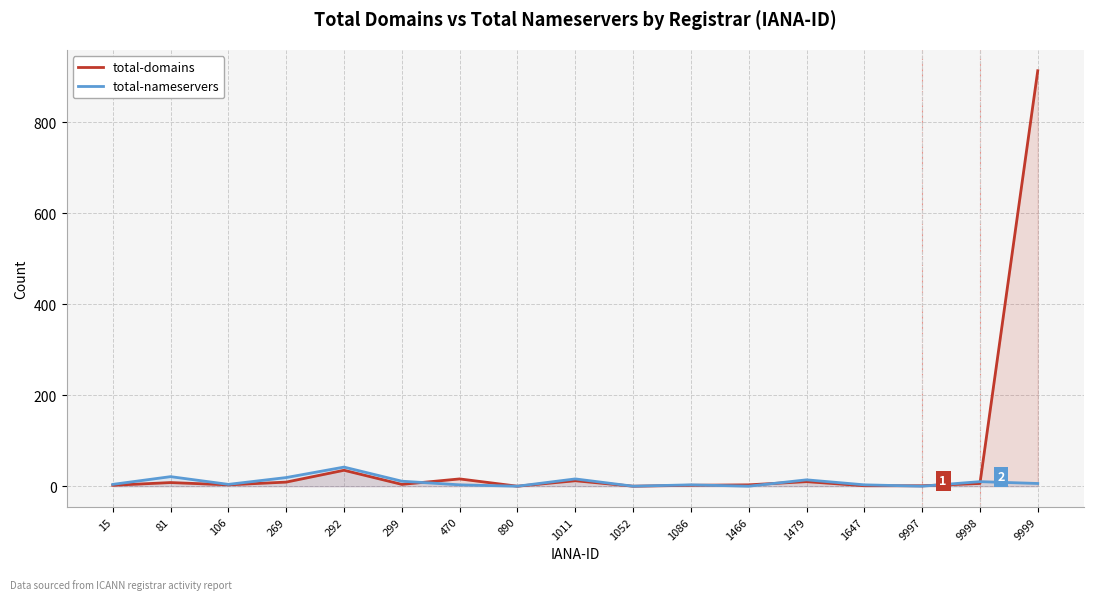

True or false: total-domains has a value of 1 at 1647.

True